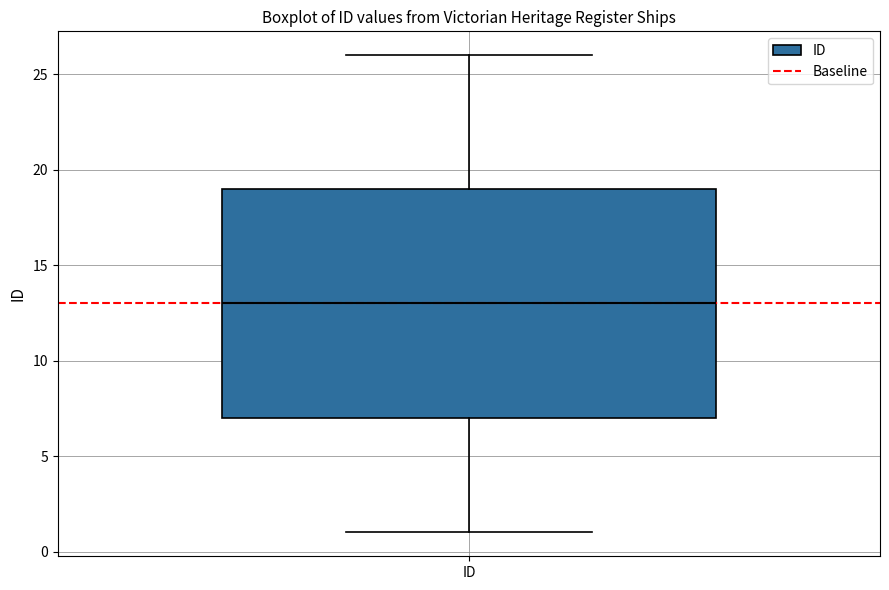

Read this box plot against the y-axis: the position of the median line, the range covered by the box, and the ends of both whiskers. The values are not printed on the chart, so give them approximately, as read against the axis.

median 13, box 7 to 19, whiskers 1 to 26